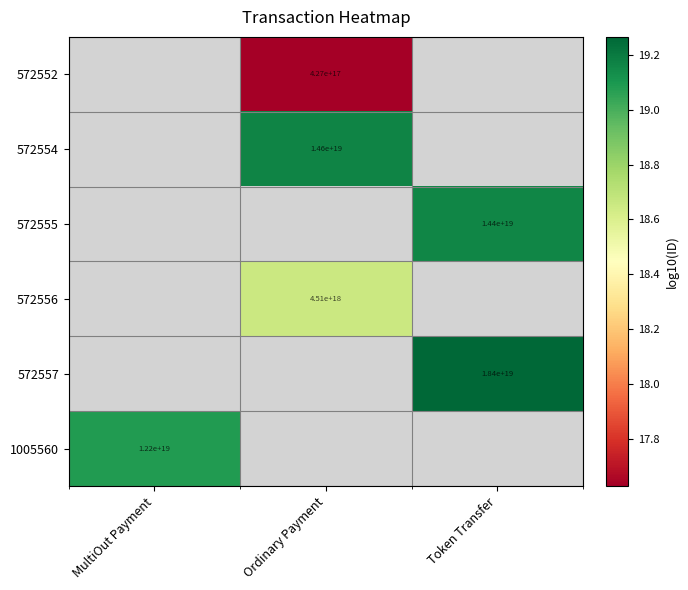

Where does the 572552 series first go above 17?

Ordinary Payment